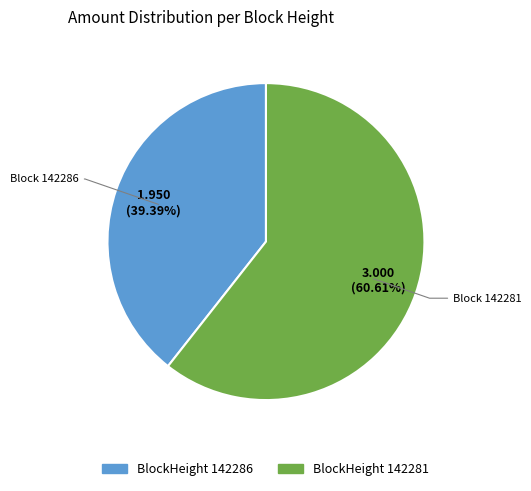

Does any single category account for the majority?

Yes